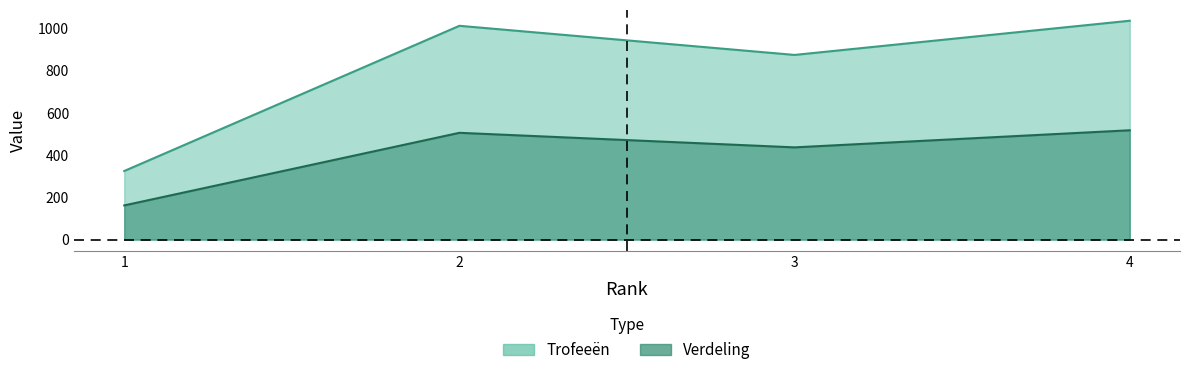

Which series changed the most between 2 and 4?

Trofeeën